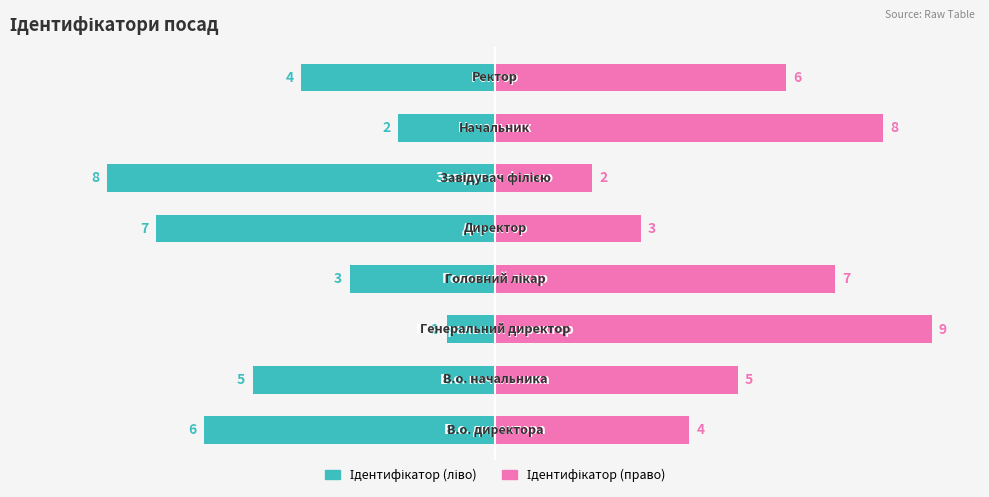

How many groups of bars are there?

8